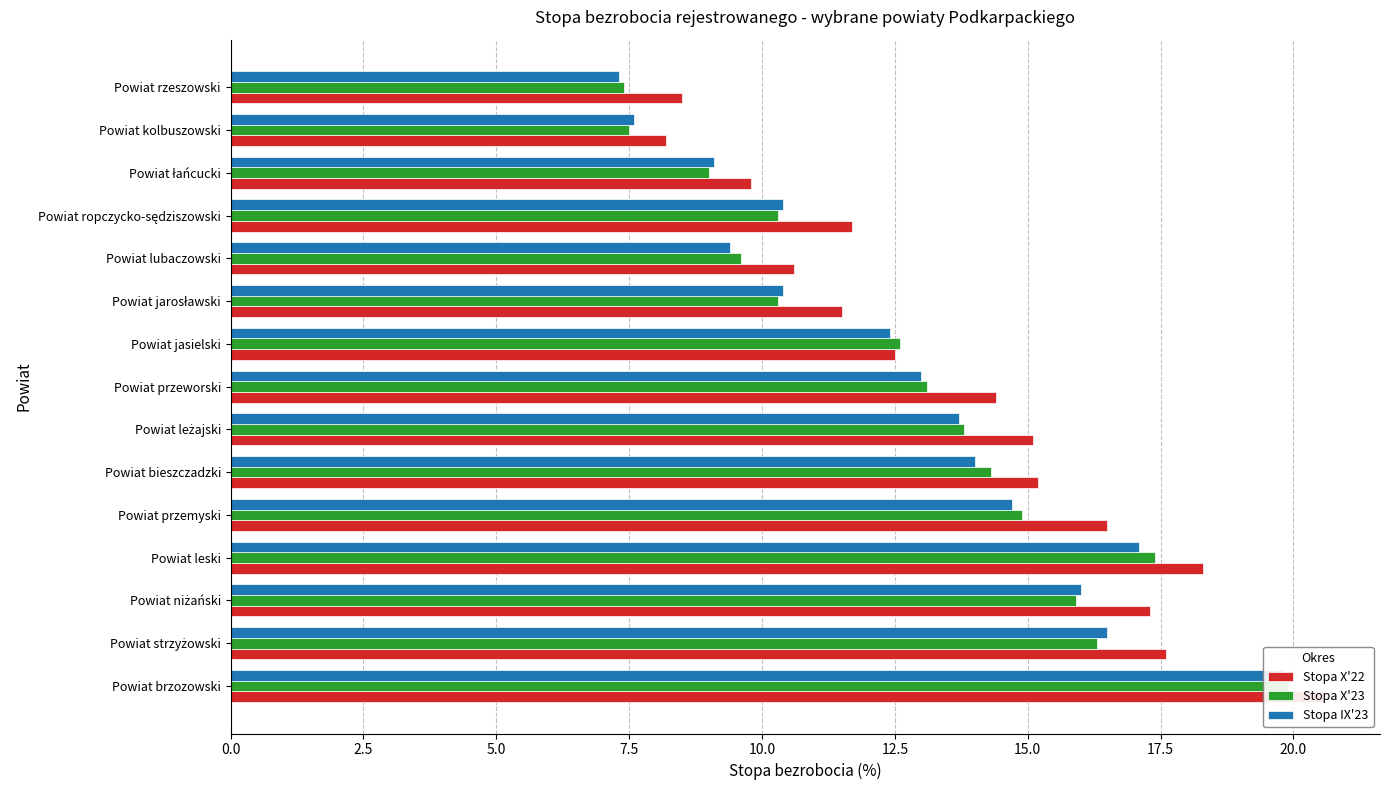

How many distinct data groups are displayed?

3